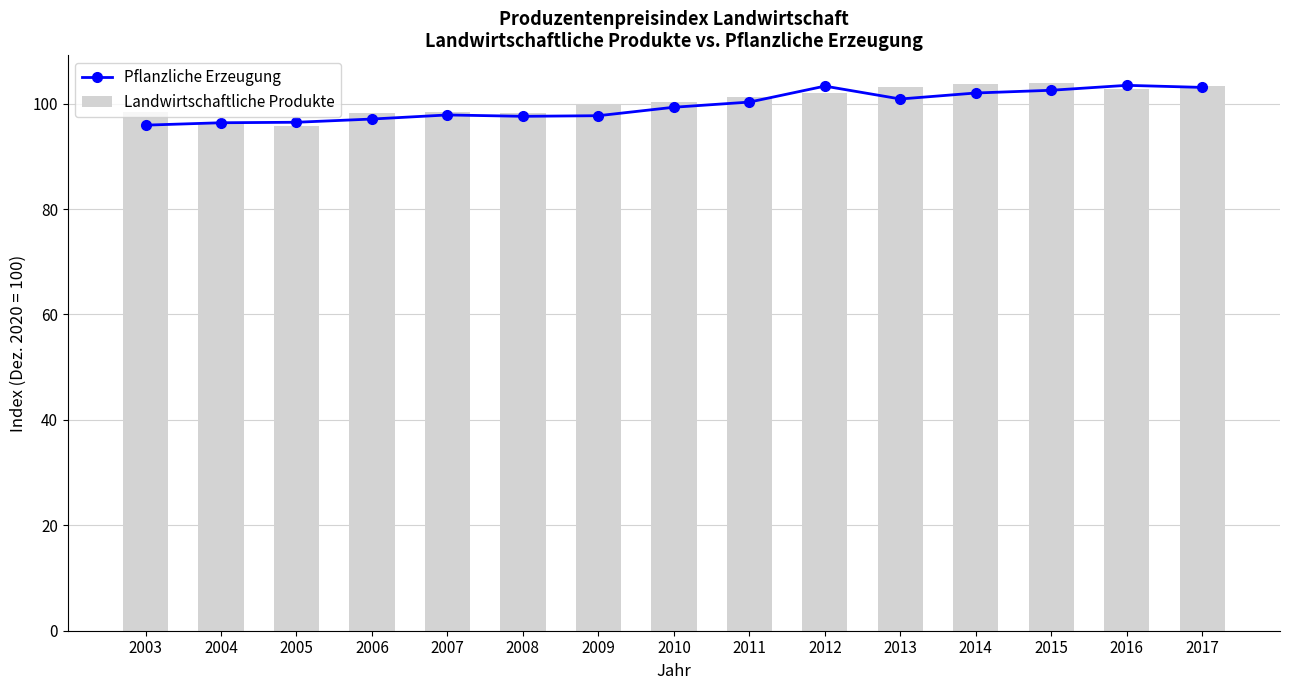

How many data points in Pflanzliche Erzeugung are less than 99?

7